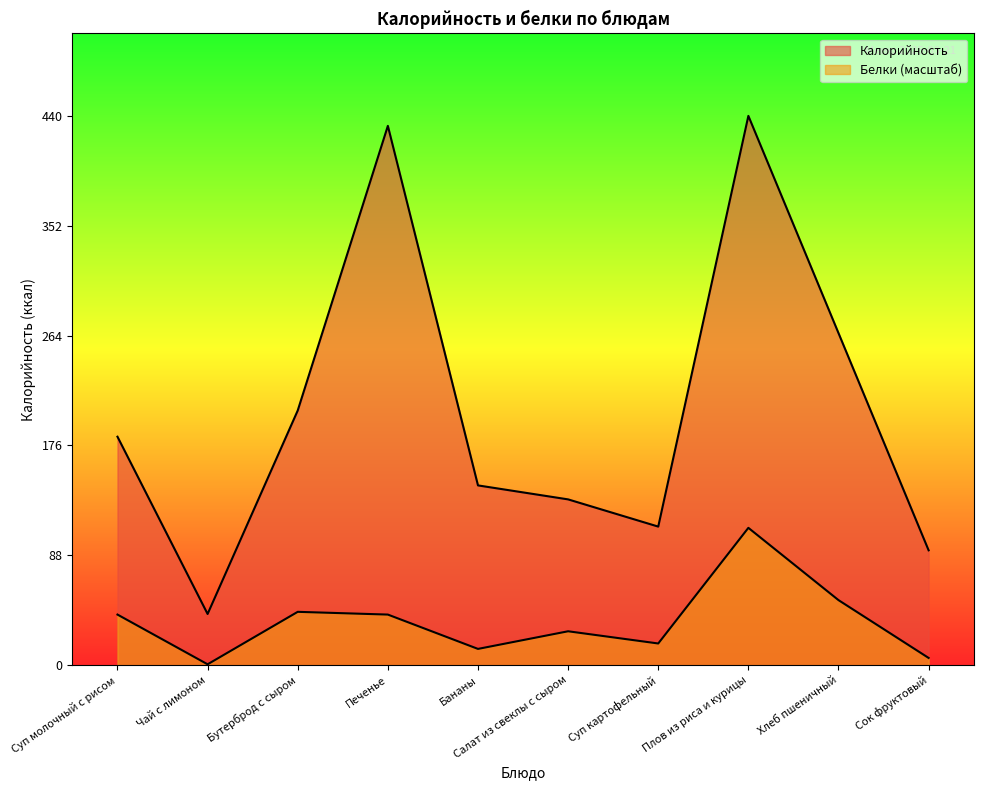

Does the chart have visible grid lines?

No